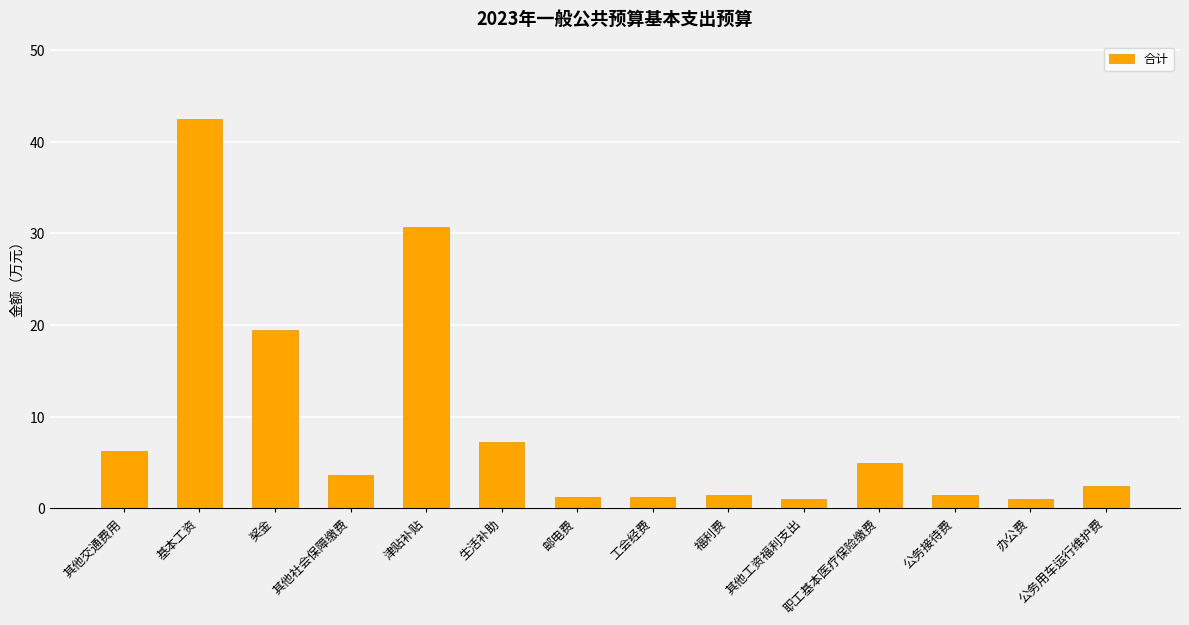

What is the greatest value displayed?

42.5